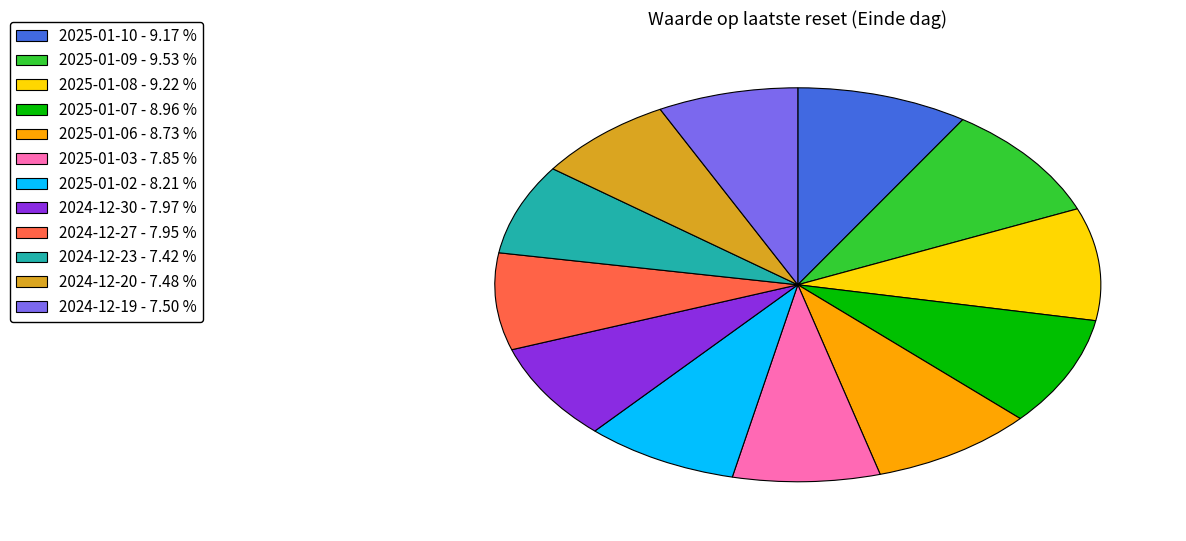

Is there any slice that represents more than half of the pie?

No